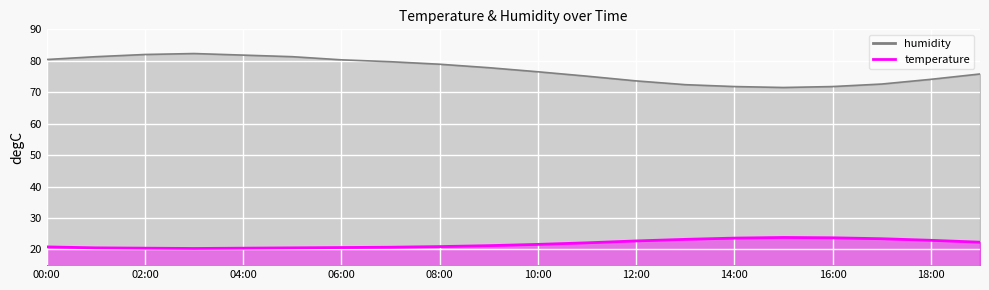

In temperature, how many points are lower than both neighbors (excluding endpoints)?

1